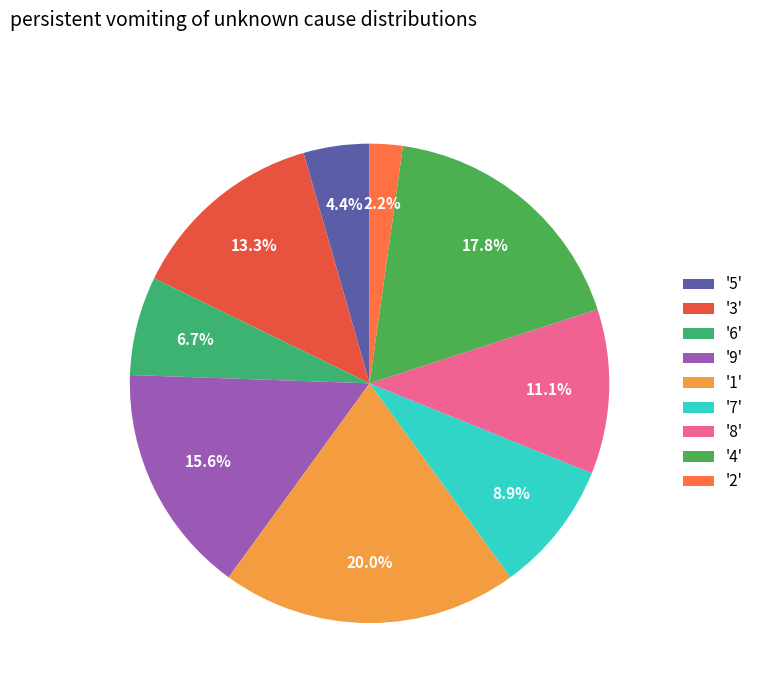

Which slice is the smallest?

'2'